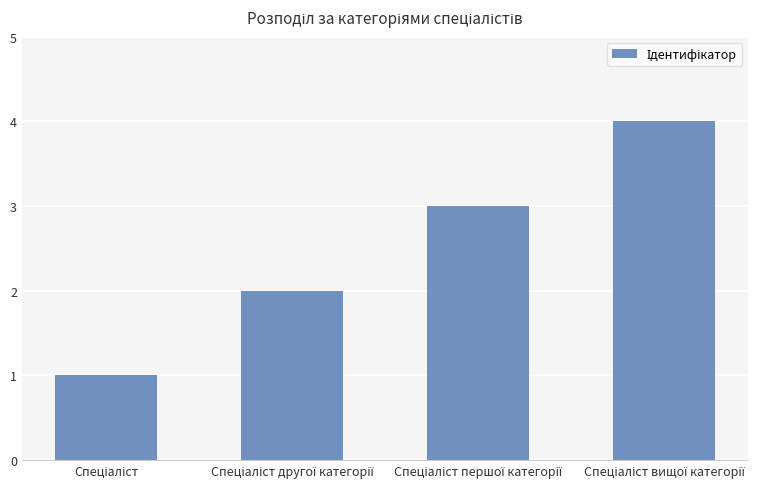

What is the maximum value shown in the chart?

4